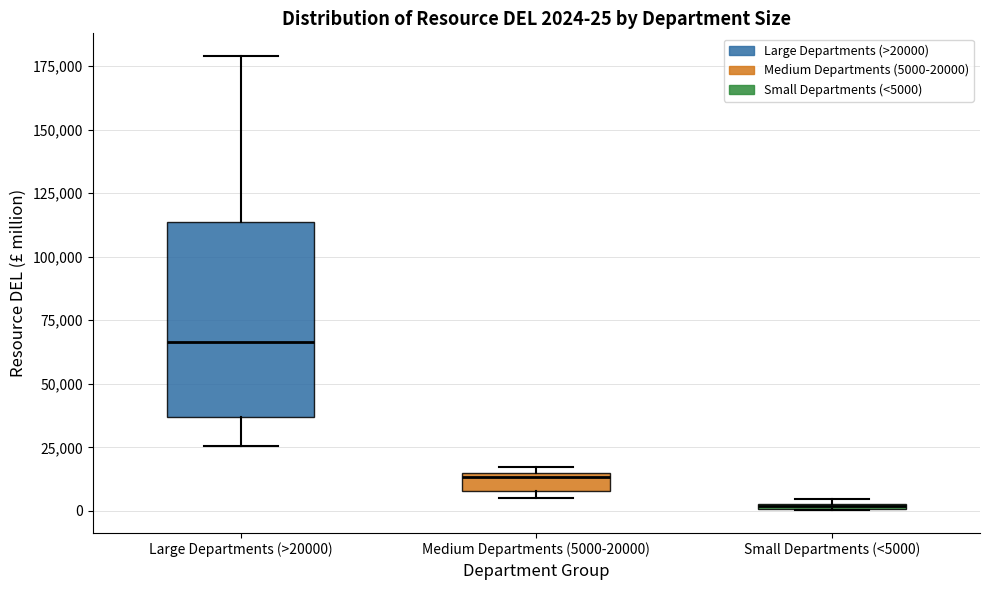

Which box's median line is the highest?

Large Departments (>20000)